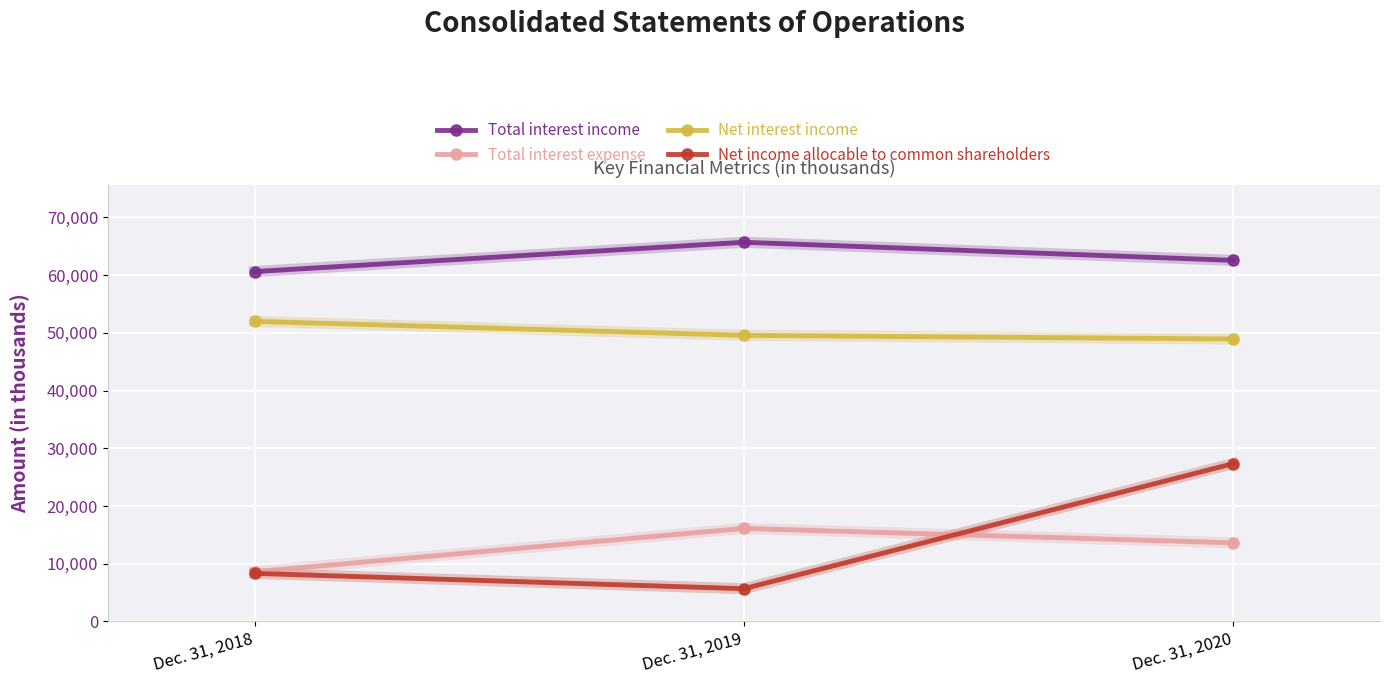

What is the value of the Total interest expense point at the 1st from the left?

8616